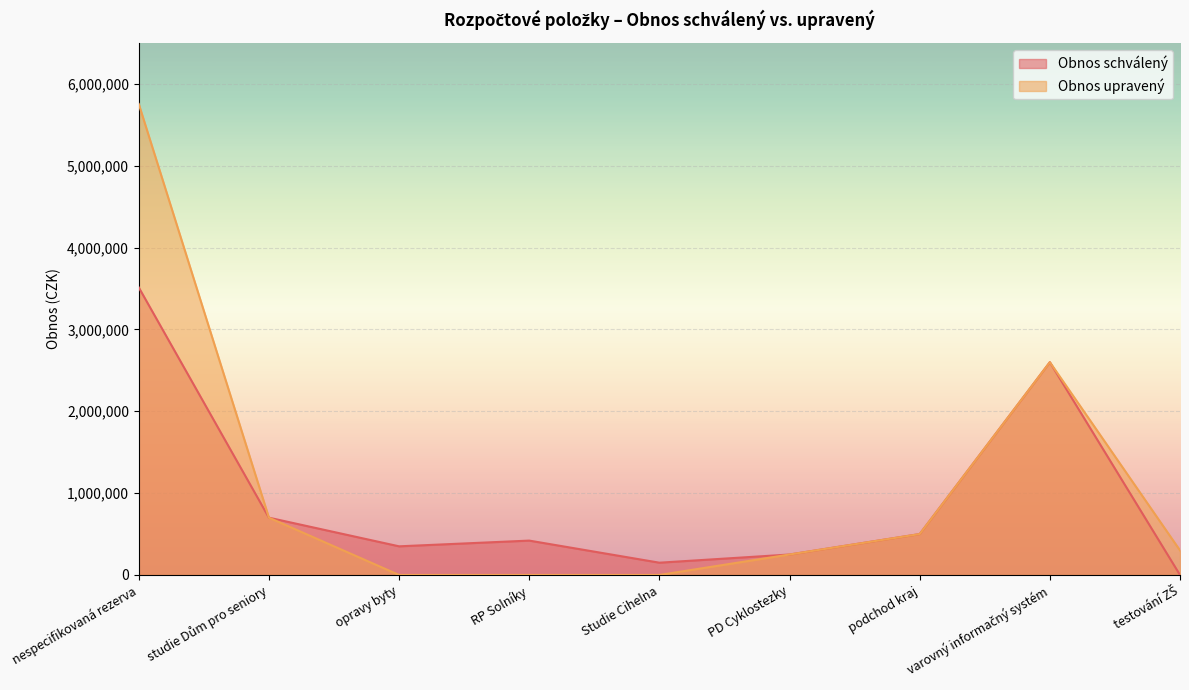

The Obnos schválený series shows 700000.0 at studie Dům pro seniory. True or false?

True